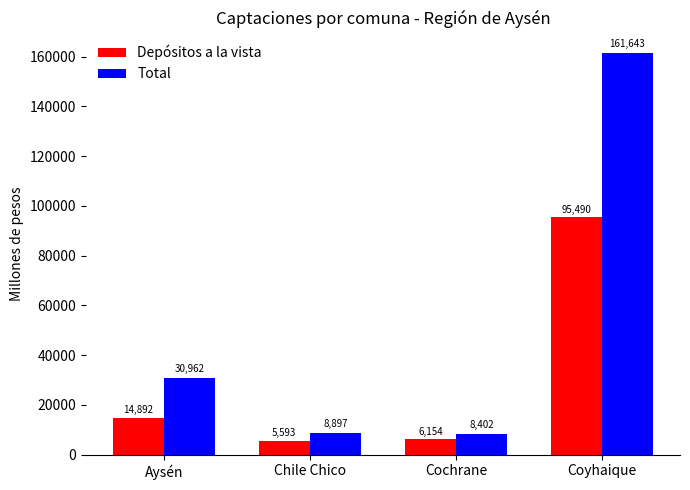

What is the average value of the Total series?

52475.8